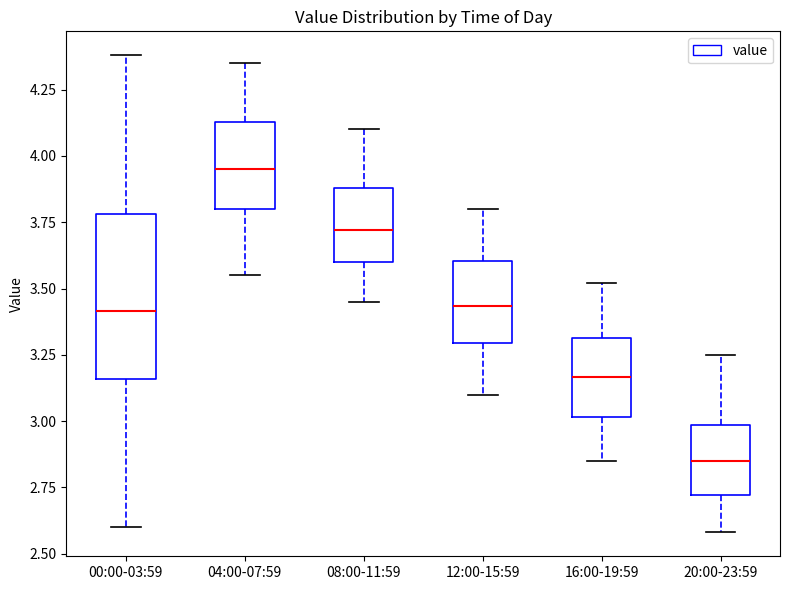

Reading left to right, read every box against the y-axis: the position of its median line, the range the box covers, and the ends of its whiskers. The values are not printed on the chart, so give them approximately, as read against the axis.

00:00-03:59: median 3.40, box 3.15 to 3.80, whiskers 2.60 to 4.40
04:00-07:59: median 3.95, box 3.80 to 4.15, whiskers 3.55 to 4.35
08:00-11:59: median 3.70, box 3.60 to 3.90, whiskers 3.45 to 4.10
12:00-15:59: median 3.45, box 3.30 to 3.60, whiskers 3.10 to 3.80
16:00-19:59: median 3.15, box 3.00 to 3.30, whiskers 2.85 to 3.50
20:00-23:59: median 2.85, box 2.70 to 3.00, whiskers 2.60 to 3.25